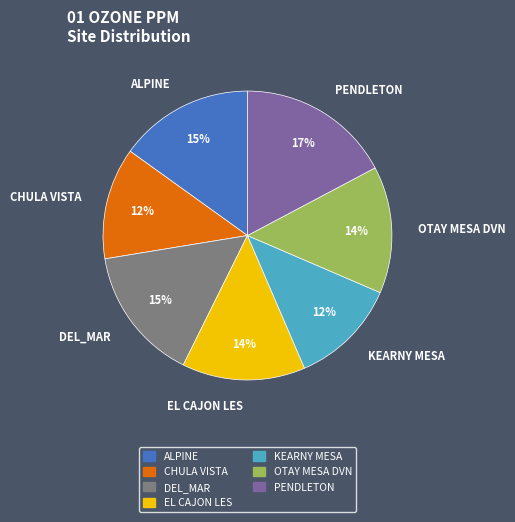

Which slice is the largest?

PENDLETON